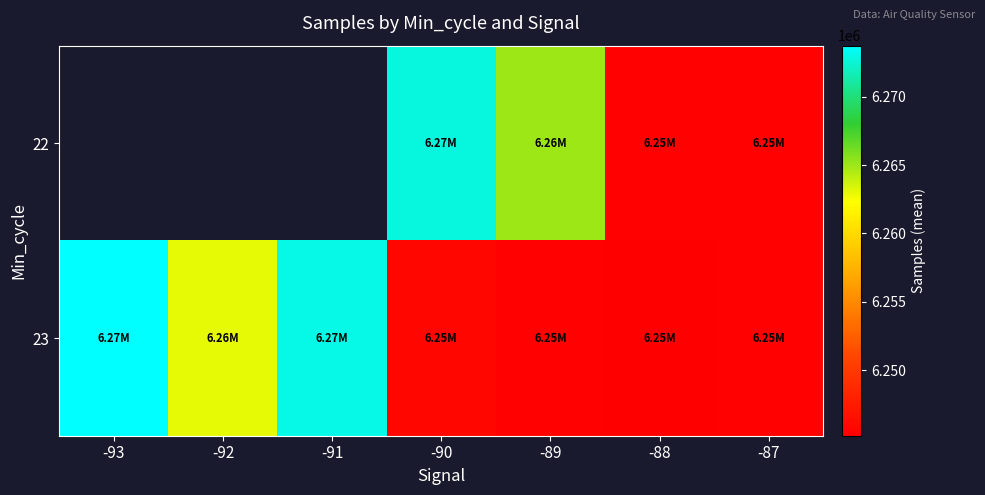

What is the difference between the maximum and second lowest values in the 23 series?

28325.3